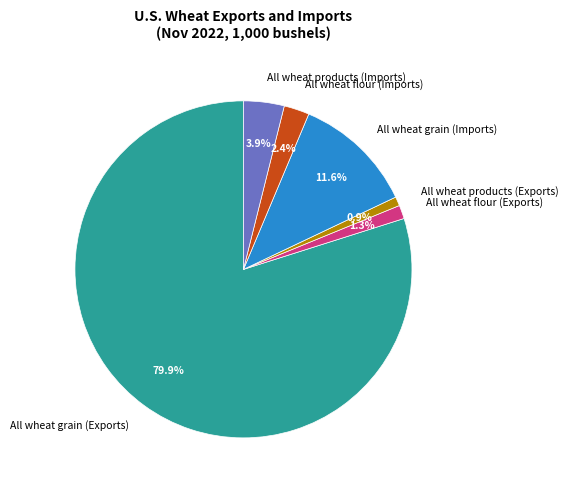

Which category has the biggest portion of the pie?

All wheat grain (Exports)